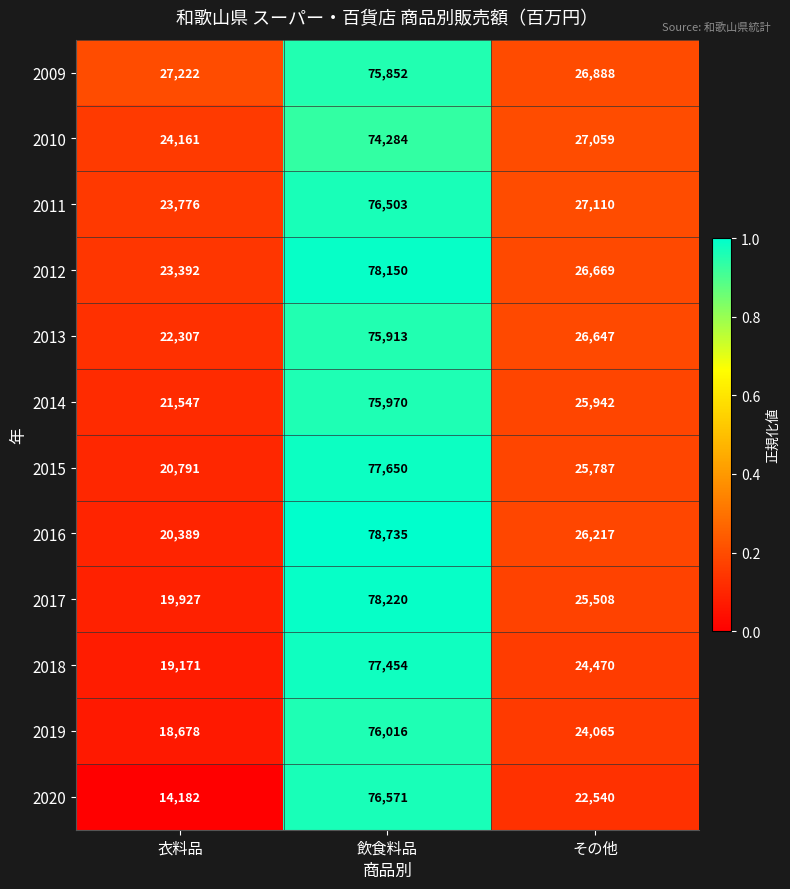

What is the minimum value for 2017?

19927